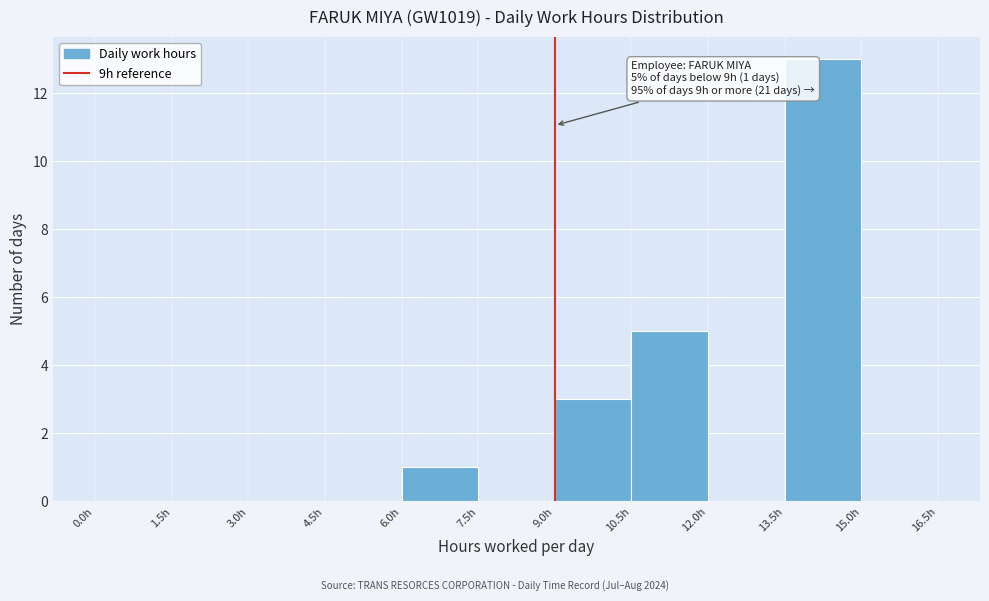

Which range on the x-axis has the tallest bar?

13.5 to 15.0